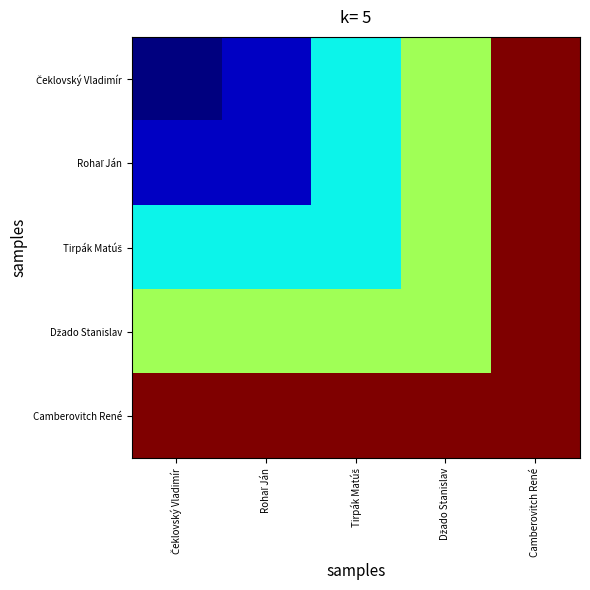

Which series has the largest total across all categories?

Camberovitch René